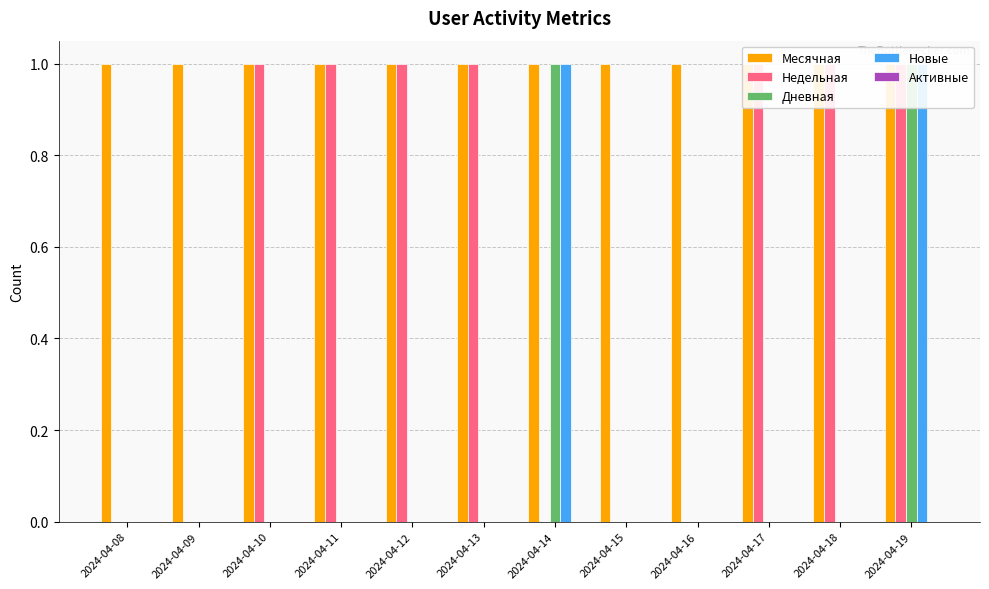

Reading left to right, transcribe all the data shown in this chart.

Месячная: 2024-04-08=1	2024-04-09=1	2024-04-10=1	2024-04-11=1	2024-04-12=1	2024-04-13=1	2024-04-14=1	2024-04-15=1	2024-04-16=1	2024-04-17=1	2024-04-18=1	2024-04-19=1
Недельная: 2024-04-08=0	2024-04-09=0	2024-04-10=1	2024-04-11=1	2024-04-12=1	2024-04-13=1	2024-04-14=0	2024-04-15=0	2024-04-16=0	2024-04-17=1	2024-04-18=1	2024-04-19=1
Дневная: 2024-04-08=0	2024-04-09=0	2024-04-10=0	2024-04-11=0	2024-04-12=0	2024-04-13=0	2024-04-14=1	2024-04-15=0	2024-04-16=0	2024-04-17=0	2024-04-18=0	2024-04-19=1
Новые: 2024-04-08=0	2024-04-09=0	2024-04-10=0	2024-04-11=0	2024-04-12=0	2024-04-13=0	2024-04-14=1	2024-04-15=0	2024-04-16=0	2024-04-17=0	2024-04-18=0	2024-04-19=1
Активные: 2024-04-08=0	2024-04-09=0	2024-04-10=0	2024-04-11=0	2024-04-12=0	2024-04-13=0	2024-04-14=0	2024-04-15=0	2024-04-16=0	2024-04-17=0	2024-04-18=0	2024-04-19=0